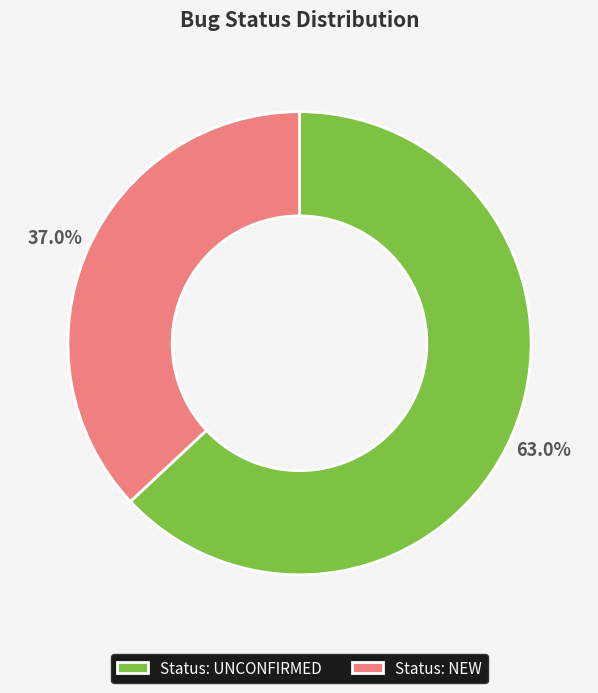

How many slices are in this pie chart?

2